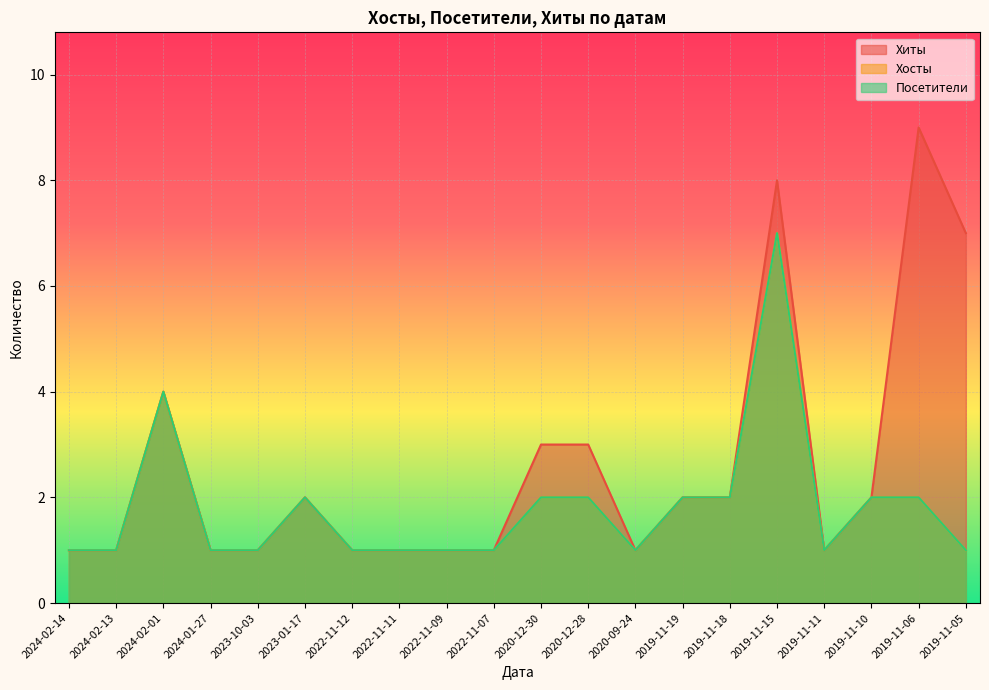

What is the minimum value for Посетители?

1